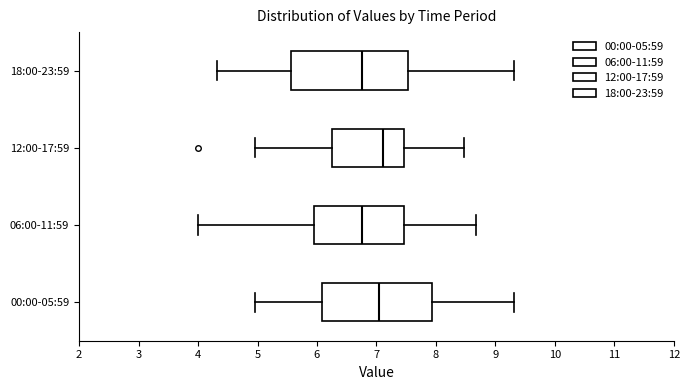

Reading bottom to top, transcribe this box plot: for each box, give where its median line is, the range the box spans, and where its two whiskers end, as read against the x-axis. The values are not printed on the chart, so give them approximately, as read against the axis.

00:00-05:59: median 7.0, box 6.1 to 7.9, whiskers 5.0 to 9.3
06:00-11:59: median 6.8, box 5.9 to 7.5, whiskers 4.0 to 8.7
12:00-17:59: median 7.1, box 6.3 to 7.5, whiskers 5.0 to 8.5
18:00-23:59: median 6.8, box 5.6 to 7.5, whiskers 4.3 to 9.3